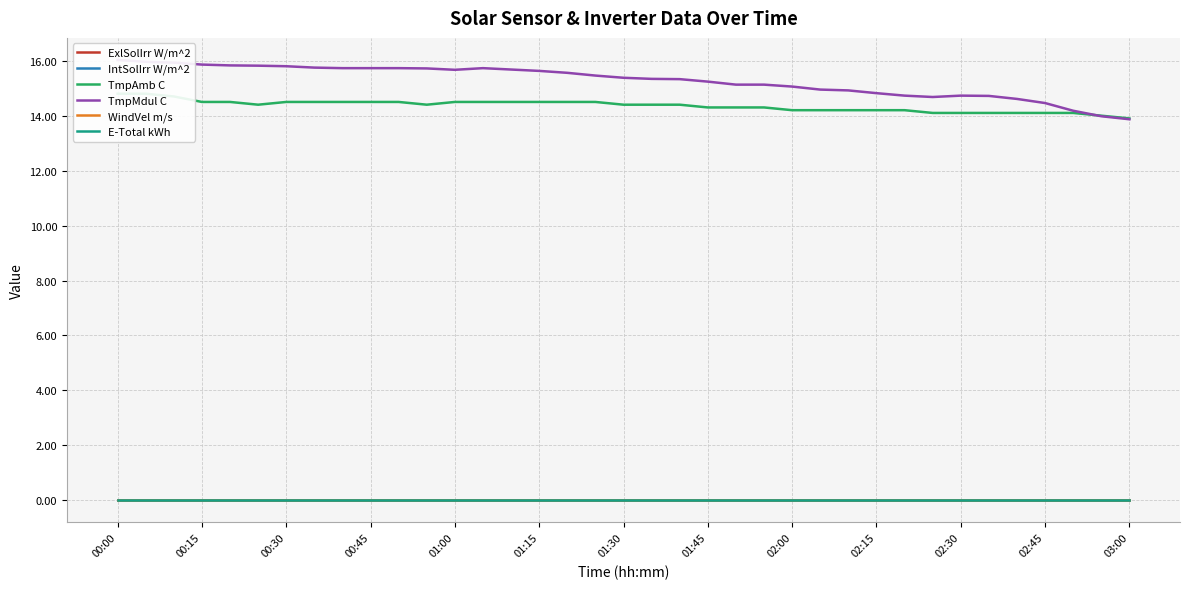

Which series has the largest total across all categories?

TmpMdul C